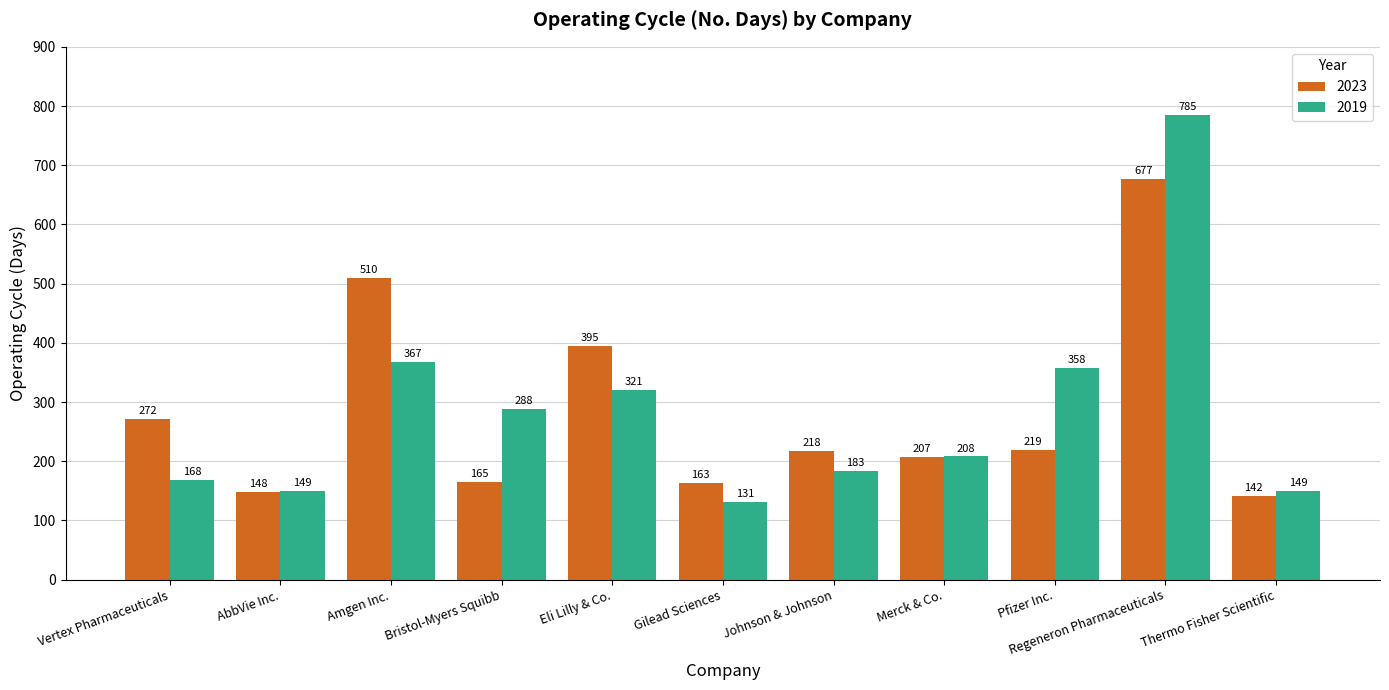

Rank the series by their maximum value, from highest to lowest.

2019, 2023